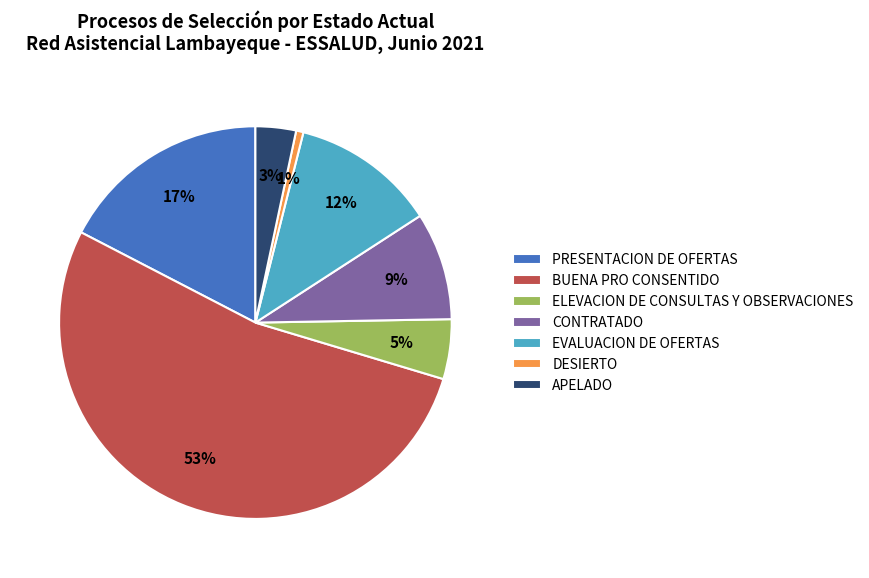

What is the largest slice in the pie chart?

BUENA PRO CONSENTIDO